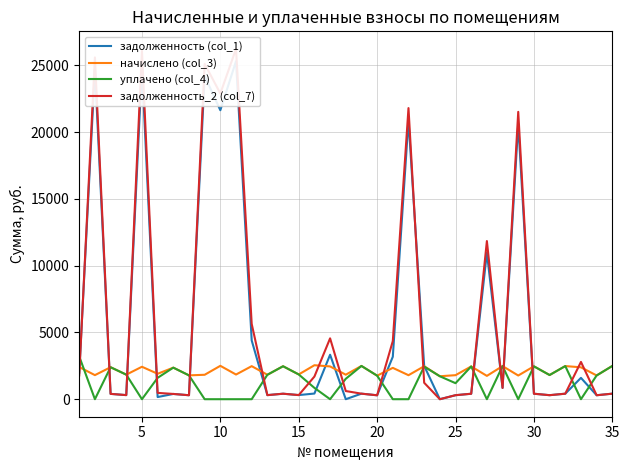

What is the average value of the задолженность (col_1) series?

5636.5